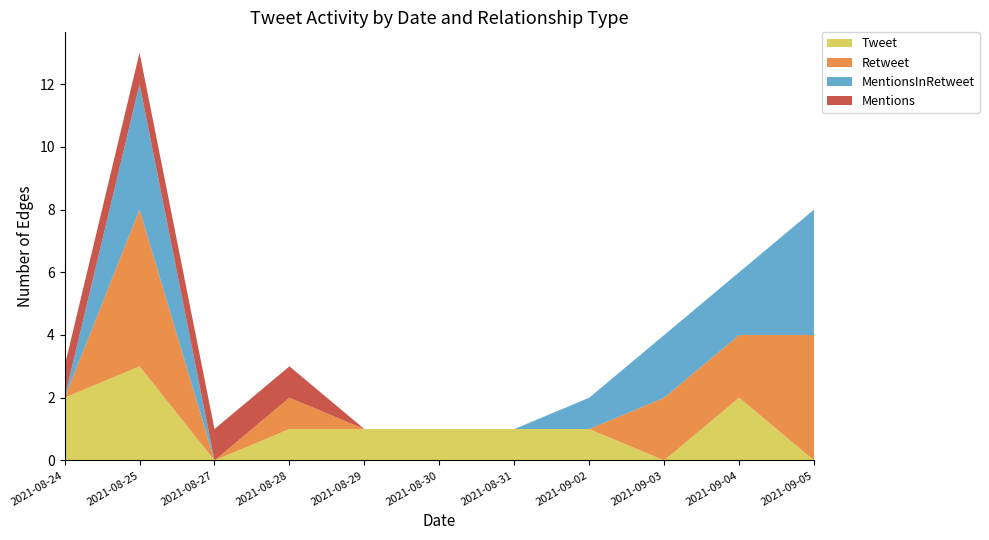

Reading left to right, list all the values displayed in this chart.

Tweet: 2	3	0	1	1	1	1	1	0	2	0
Retweet: 0	5	0	1	0	0	0	0	2	2	4
MentionsInRetweet: 0	4	0	0	0	0	0	1	2	2	4
Mentions: 1	1	1	1	0	0	0	0	0	0	0